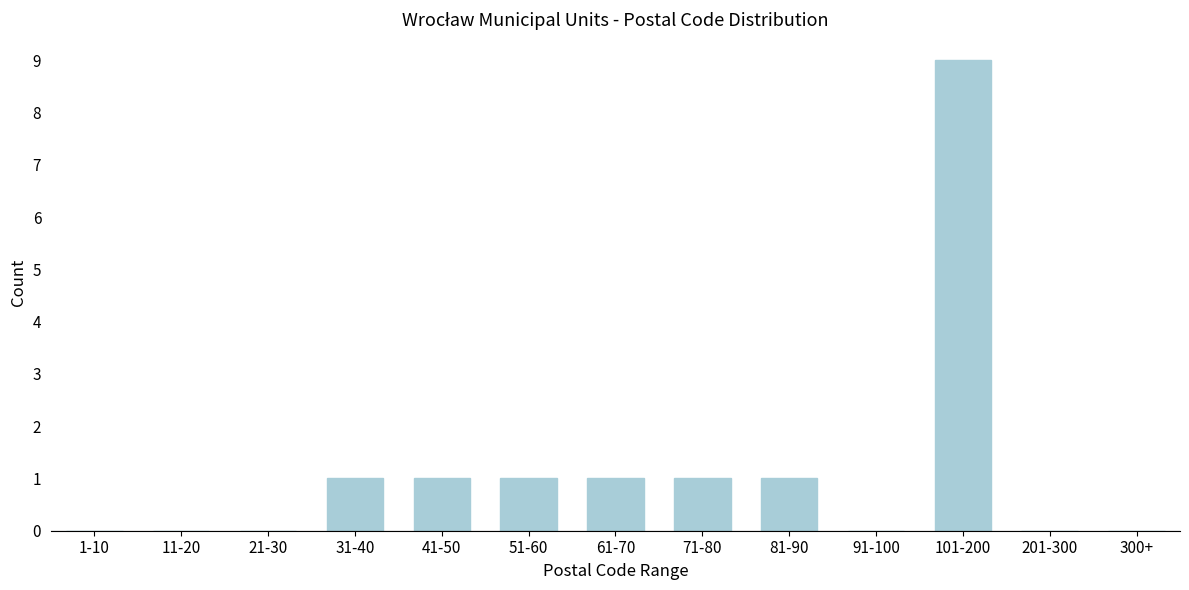

Reading right to left, what are all the values shown in this chart?

300+=0	201-300=0	101-200=9	91-100=0	81-90=1	71-80=1	61-70=1	51-60=1	41-50=1	31-40=1	21-30=0	11-20=0	1-10=0